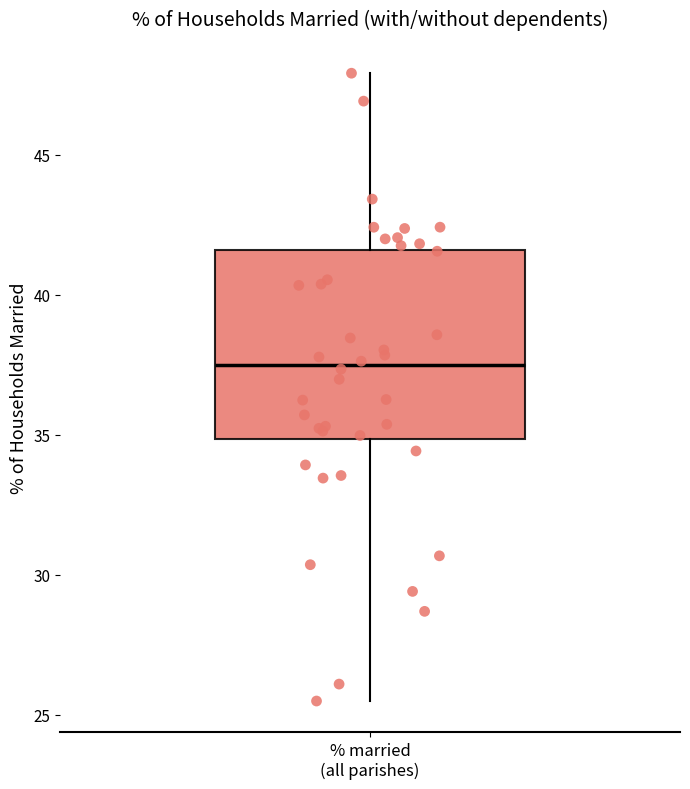

Where is the lower edge of the box for % married (all parishes) on the y-axis? The values are not printed on the chart, so give them approximately, as read against the axis.

35.0